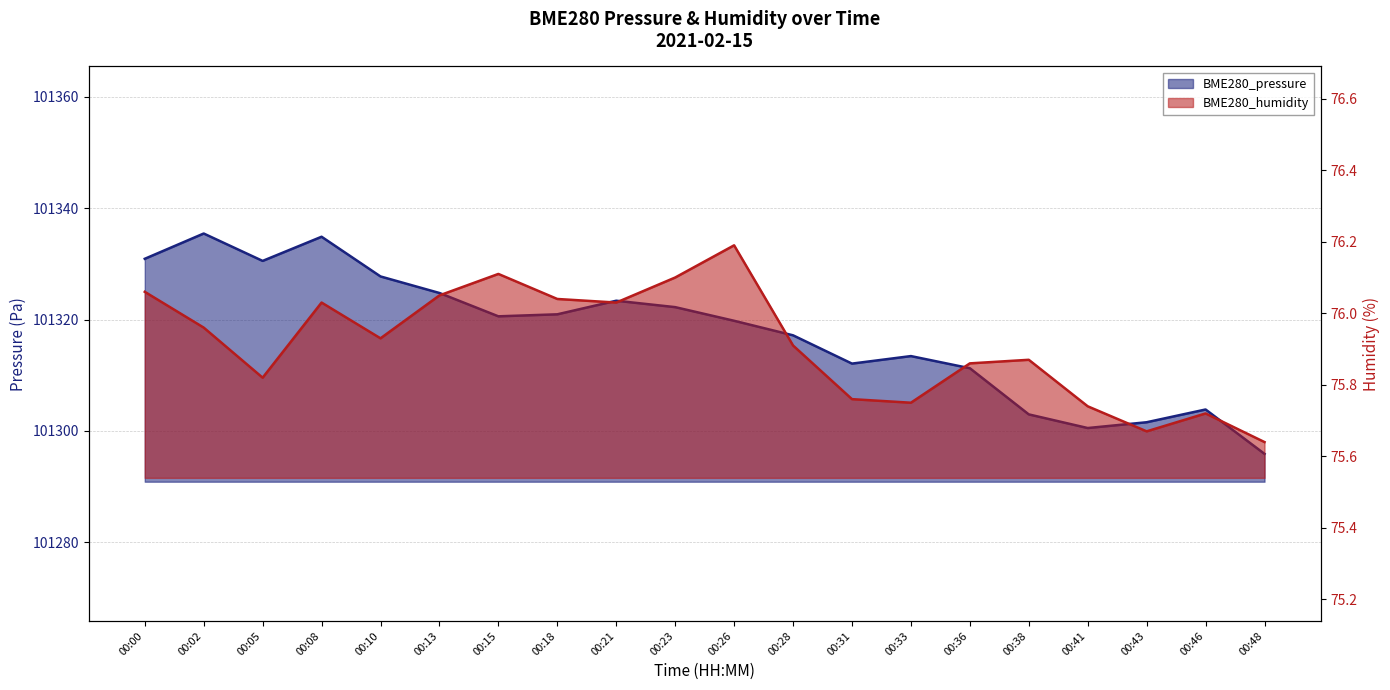

What is the sum of all BME280_pressure values?

2026349.9